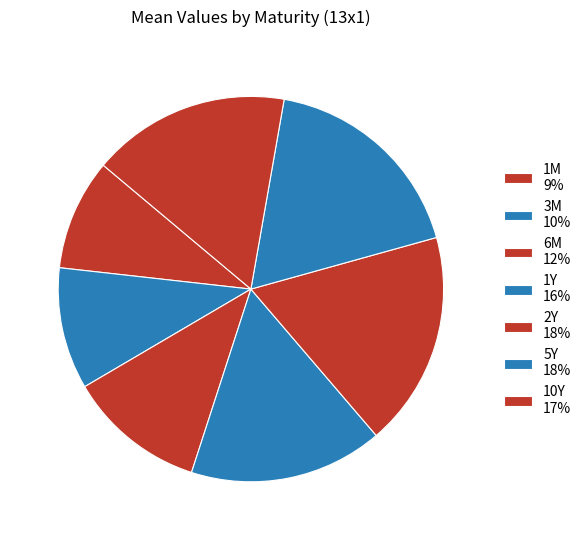

What is the change in value from 5Y to 10Y?

-1.3